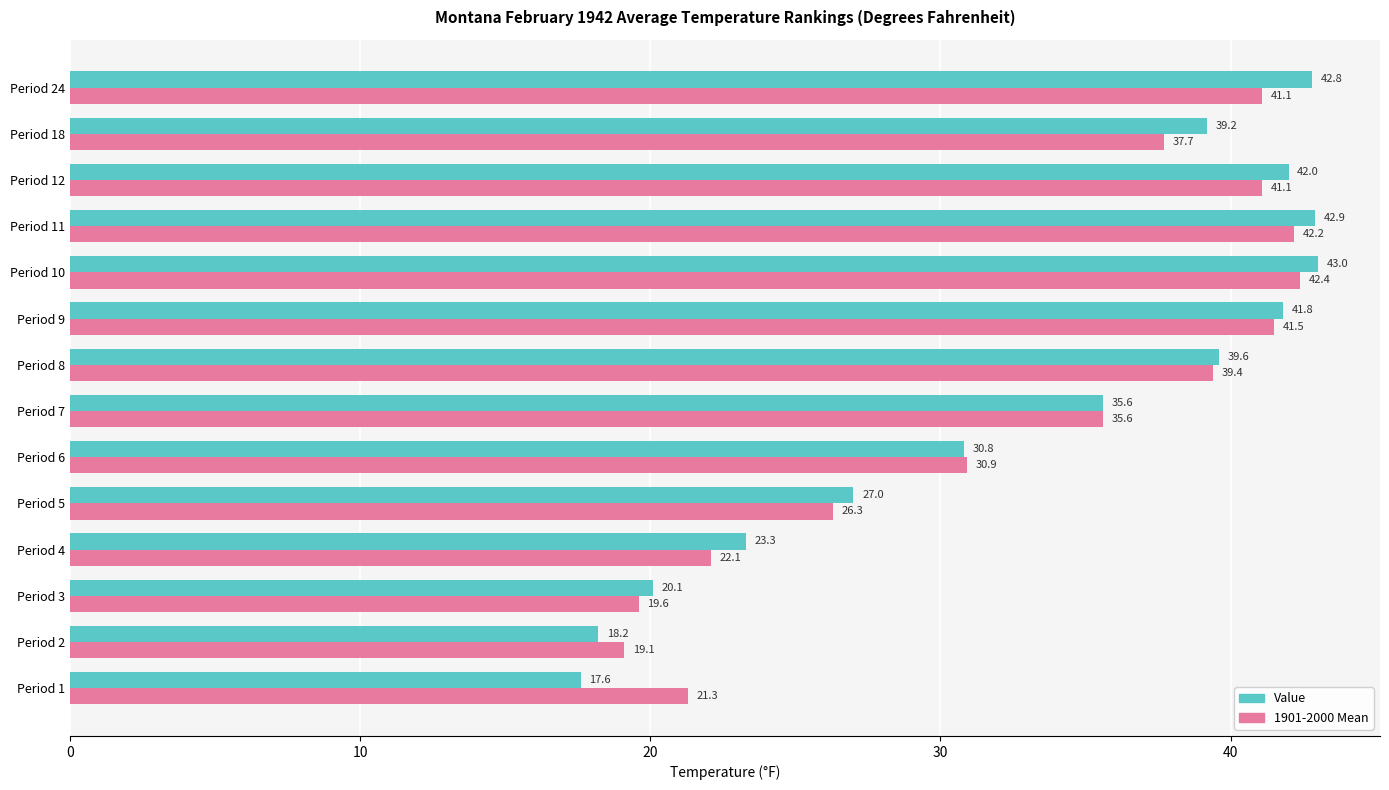

What are all the series names shown in the legend?

Value, 1901-2000 Mean